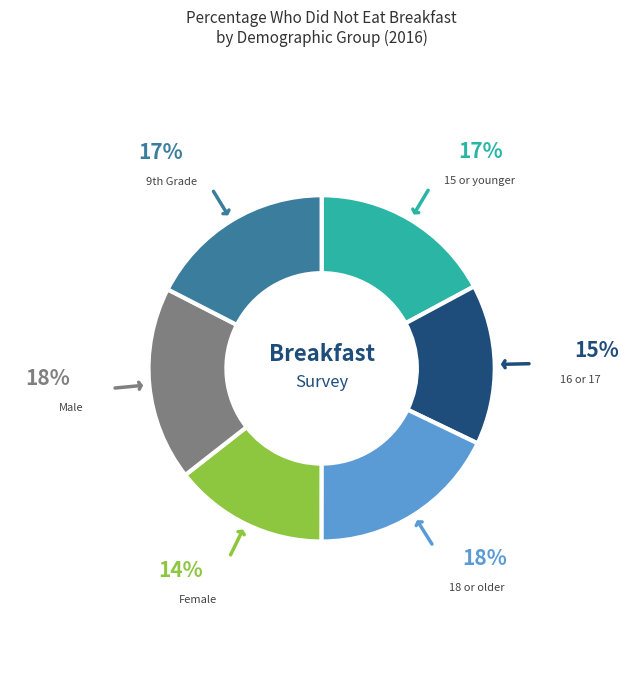

Is there a majority slice in this chart?

No